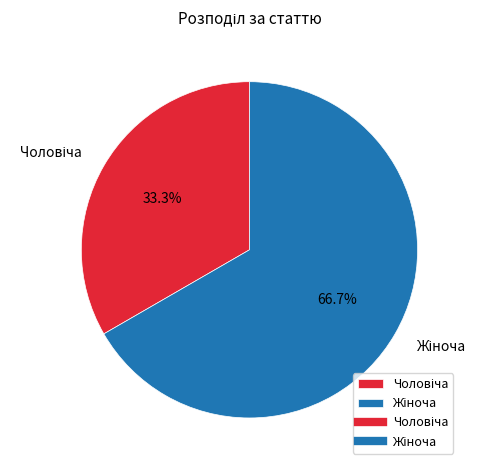

How many slices are in this pie chart?

2